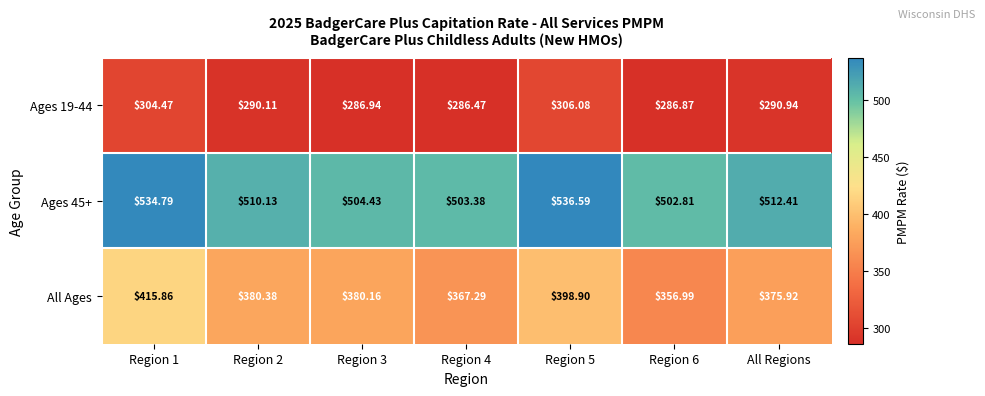

What is the total value across all series at Region 6?

1146.7